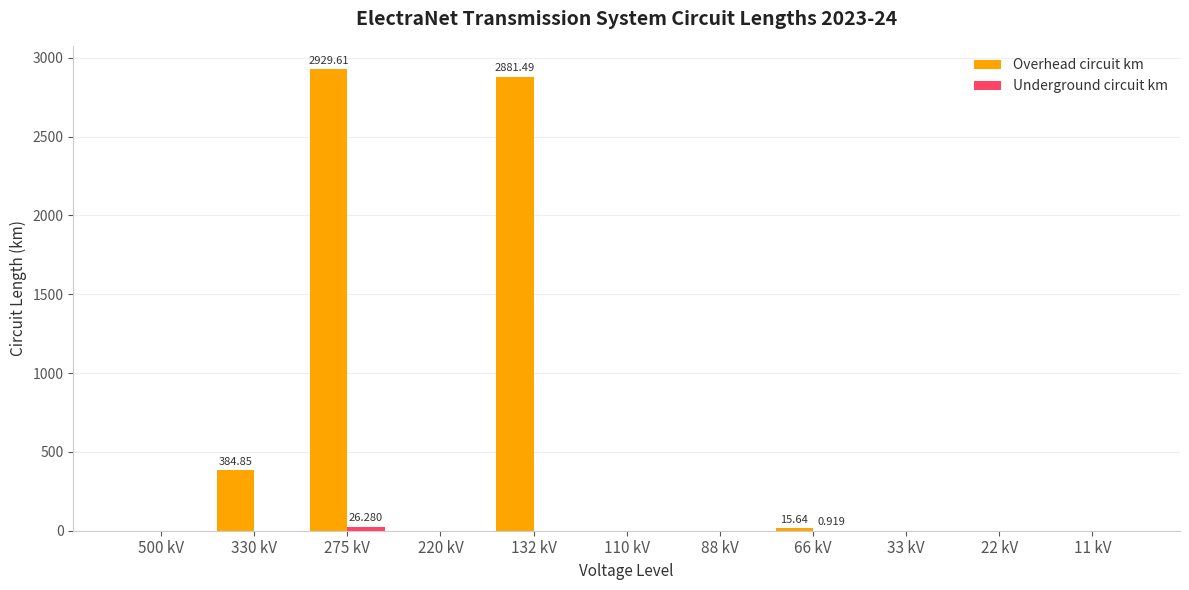

Which series has the largest total across all categories?

Overhead circuit km